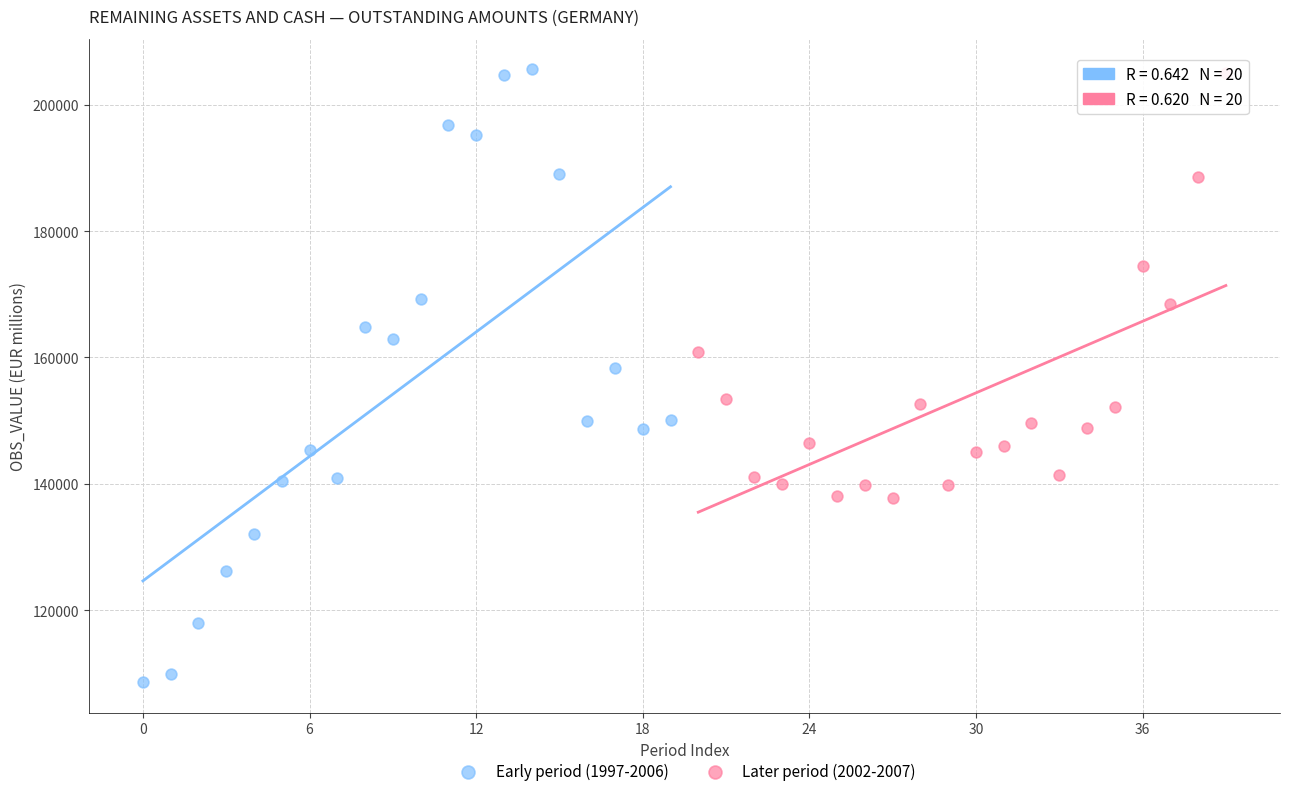

Which series contains the lowest Y value?

Early period (1997-2006)